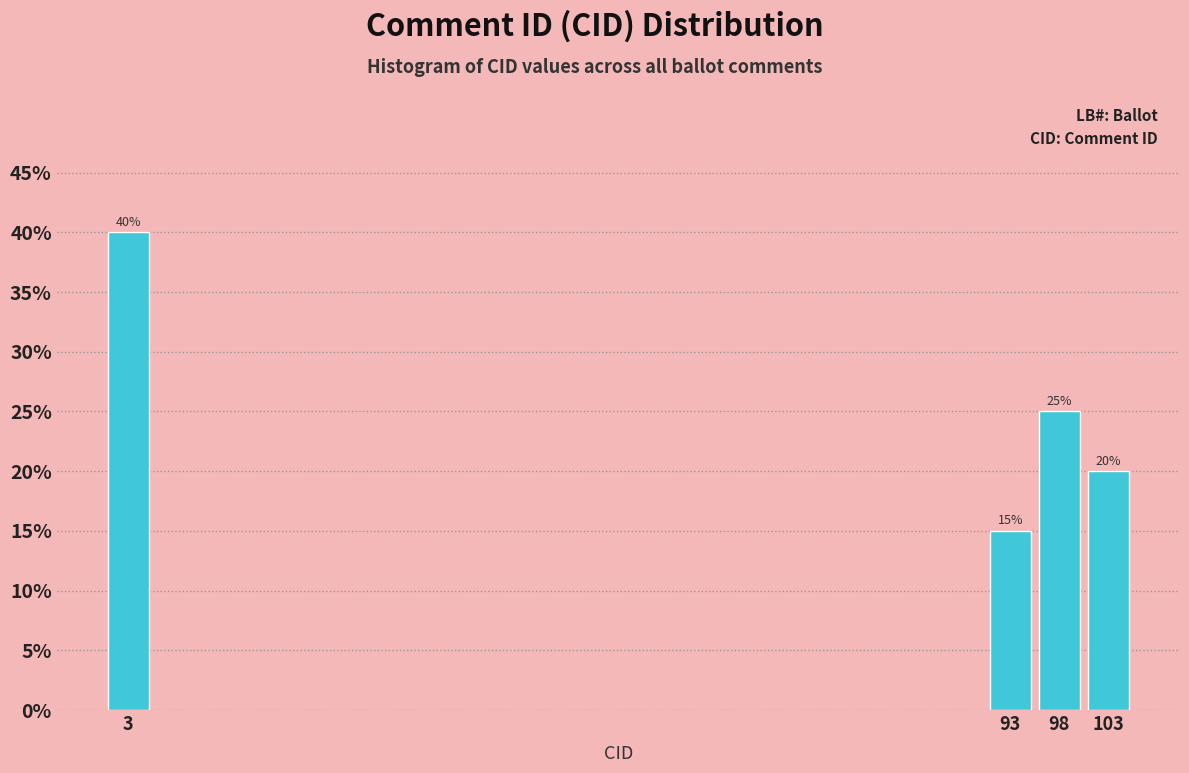

Reading left to right, list all the values displayed in this chart.

3=40	93=15	98=25	103=20